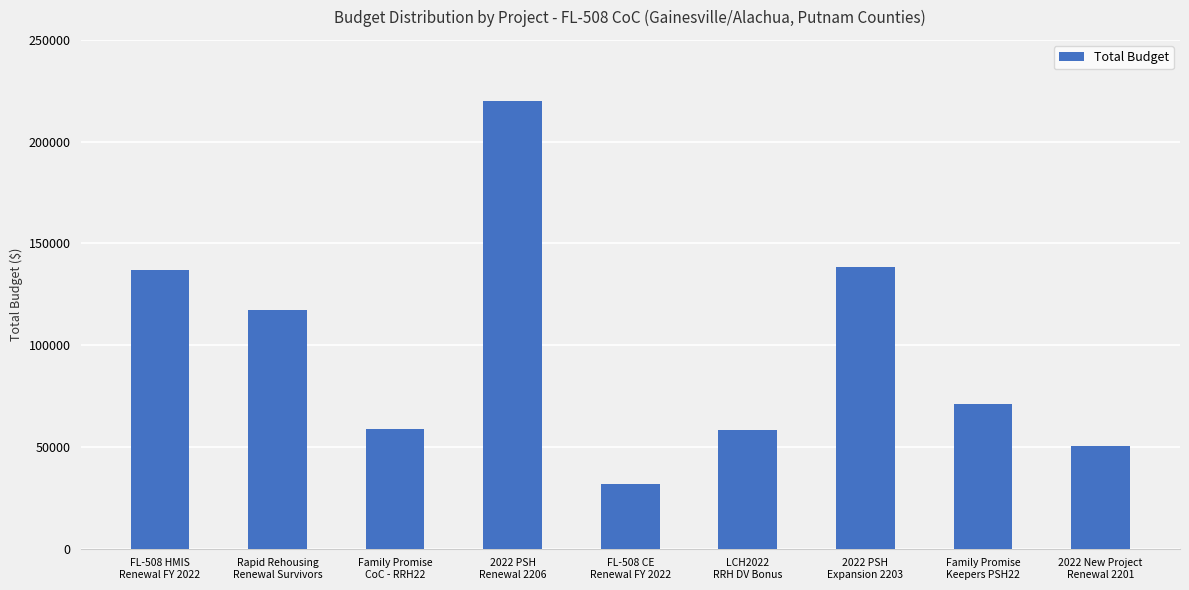

What is the label of the 8th bar from the right?

Rapid Rehousing
Renewal Survivors